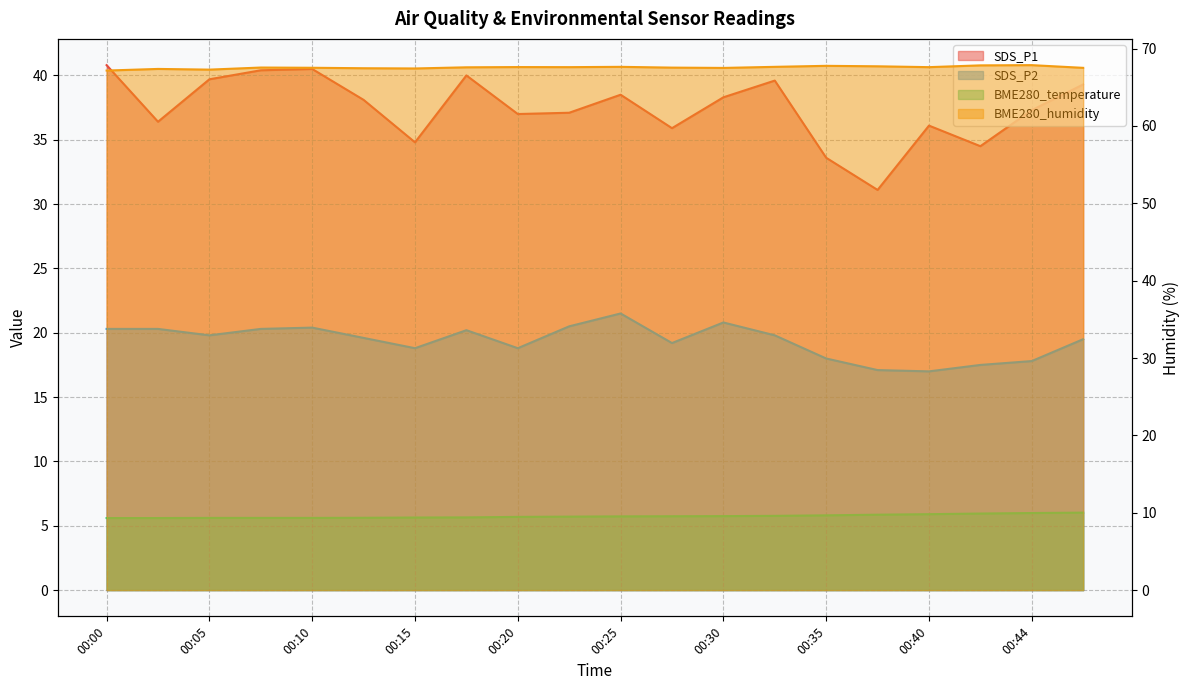

What is the maximum value shown in the chart?

67.9